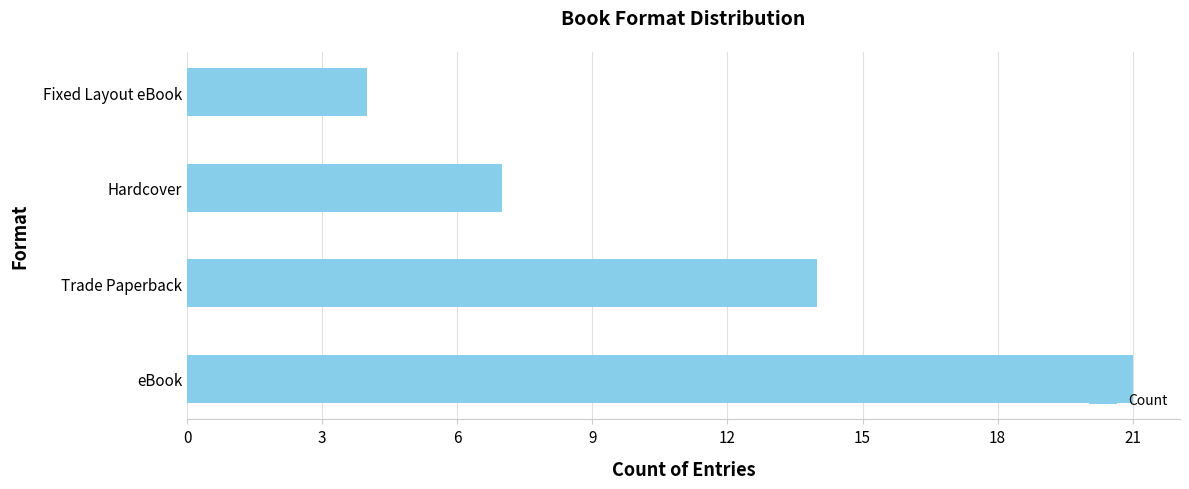

How many distinct data groups are displayed?

1